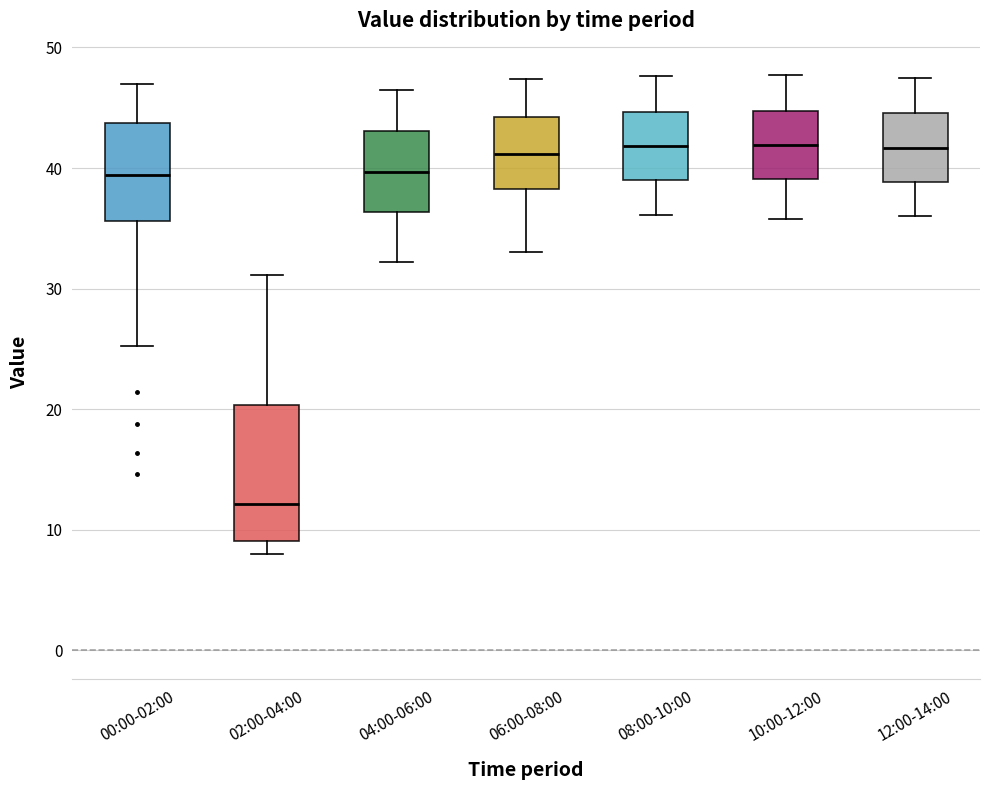

Reading left to right, transcribe this box plot: for each box, give where its median line is, the range the box spans, and where its two whiskers end, as read against the y-axis. The values are not printed on the chart, so give them approximately, as read against the axis.

00:00-02:00: median 39, box 36 to 44, whiskers 25 to 47
02:00-04:00: median 12, box 9 to 20, whiskers 8 to 31
04:00-06:00: median 40, box 36 to 43, whiskers 32 to 47
06:00-08:00: median 41, box 38 to 44, whiskers 33 to 47
08:00-10:00: median 42, box 39 to 45, whiskers 36 to 48
10:00-12:00: median 42, box 39 to 45, whiskers 36 to 48
12:00-14:00: median 42, box 39 to 45, whiskers 36 to 48